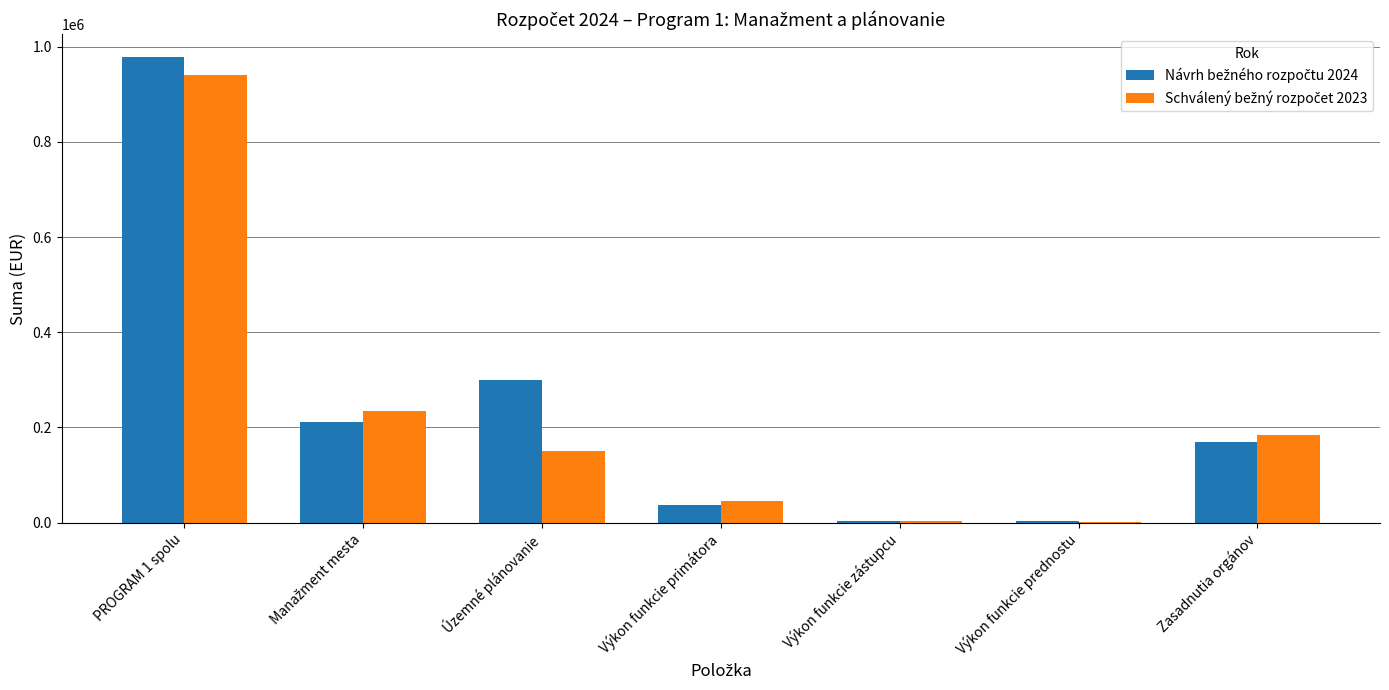

At which category does the chart reach its peak across all series?

PROGRAM 1 spolu